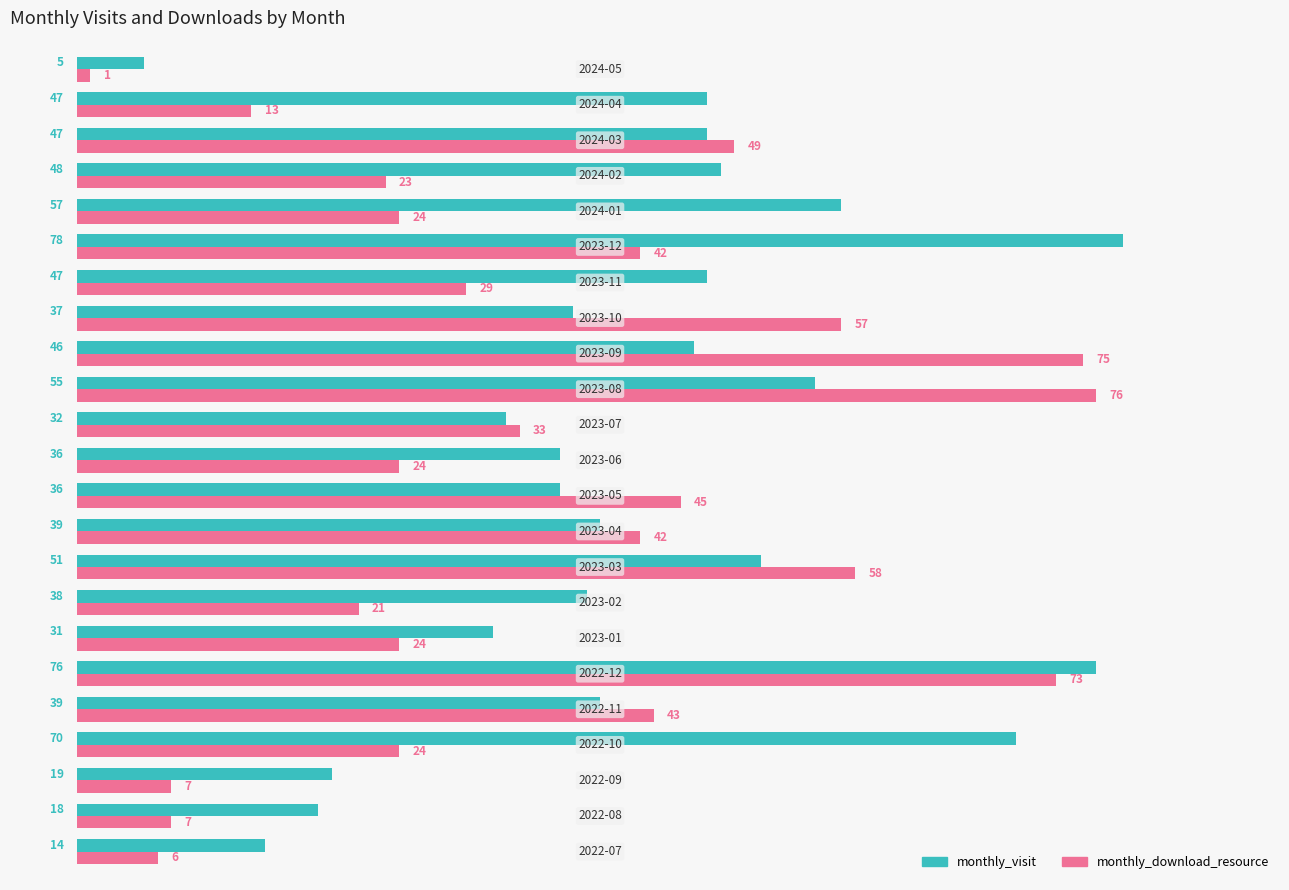

What is the highest value of the monthly_download_resource series?

76